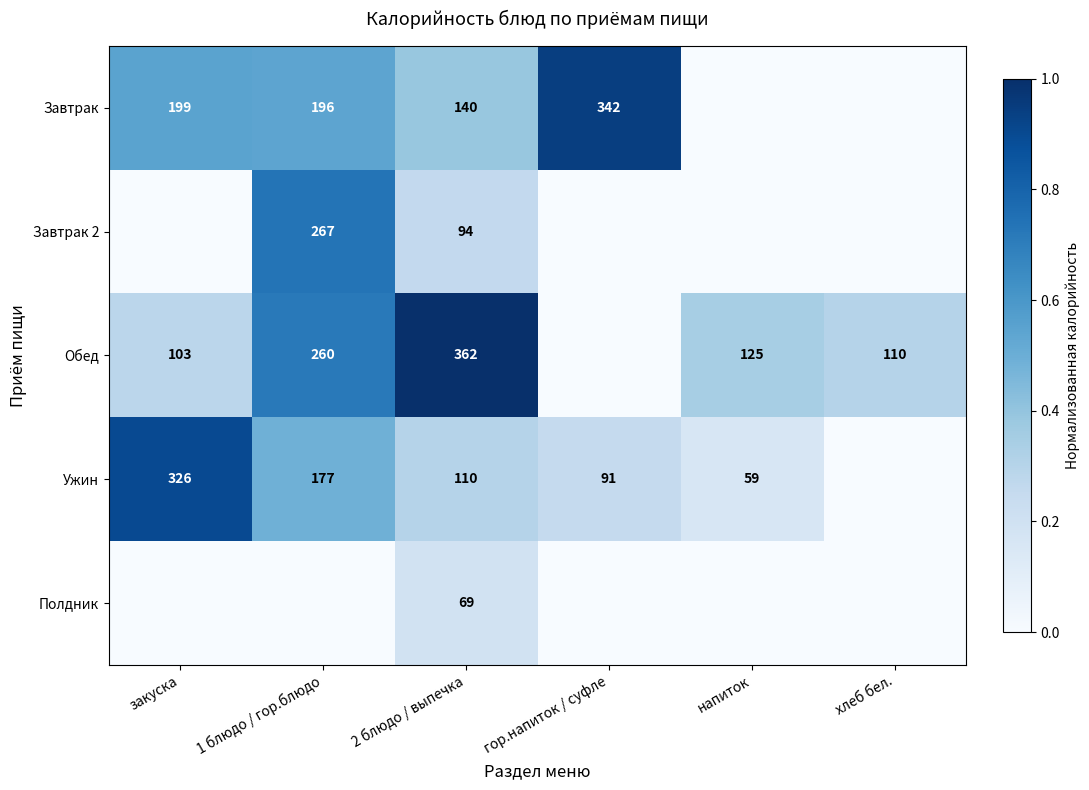

What is the difference between the highest and lowest values at напиток?

0.3